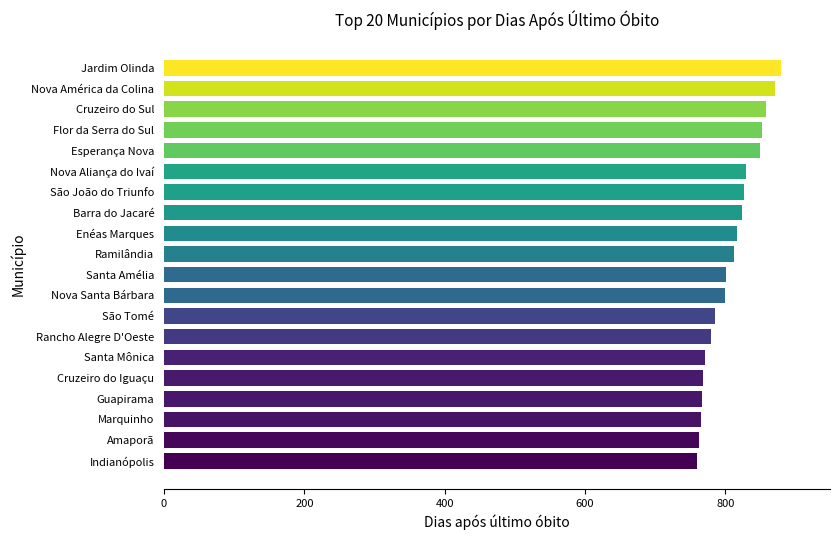

What is the ratio of the value at Guapirama to the value at Ramilândia?

0.9